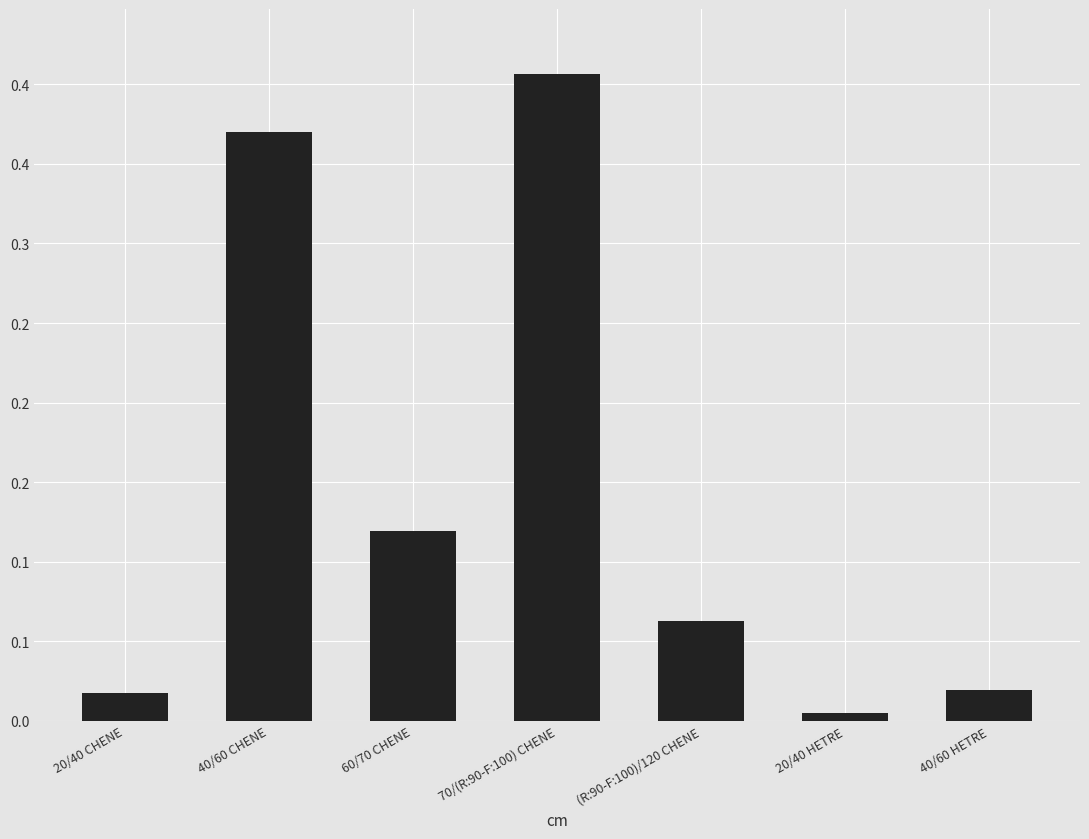

What is the maximum value shown in the chart?

0.4